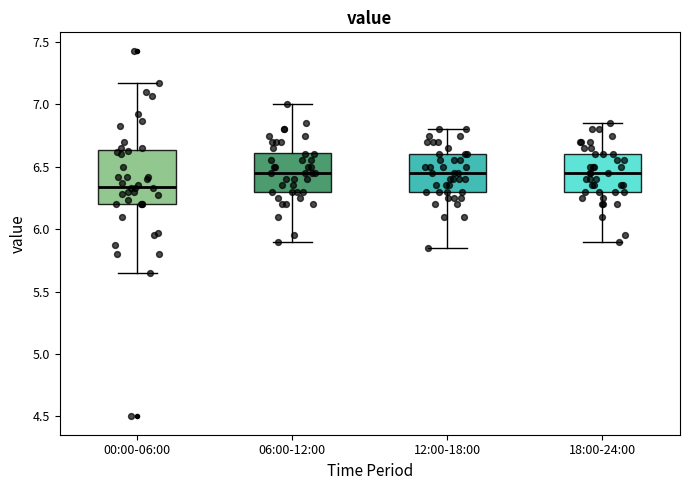

Reading left to right, transcribe this box plot: for each box, give where its median line is, the range the box spans, and where its two whiskers end, as read against the y-axis. The values are not printed on the chart, so give them approximately, as read against the axis.

00:00-06:00: median 6.35, box 6.20 to 6.65, whiskers 5.65 to 7.15
06:00-12:00: median 6.45, box 6.30 to 6.60, whiskers 5.90 to 7.00
12:00-18:00: median 6.45, box 6.30 to 6.60, whiskers 5.85 to 6.80
18:00-24:00: median 6.45, box 6.30 to 6.60, whiskers 5.90 to 6.85